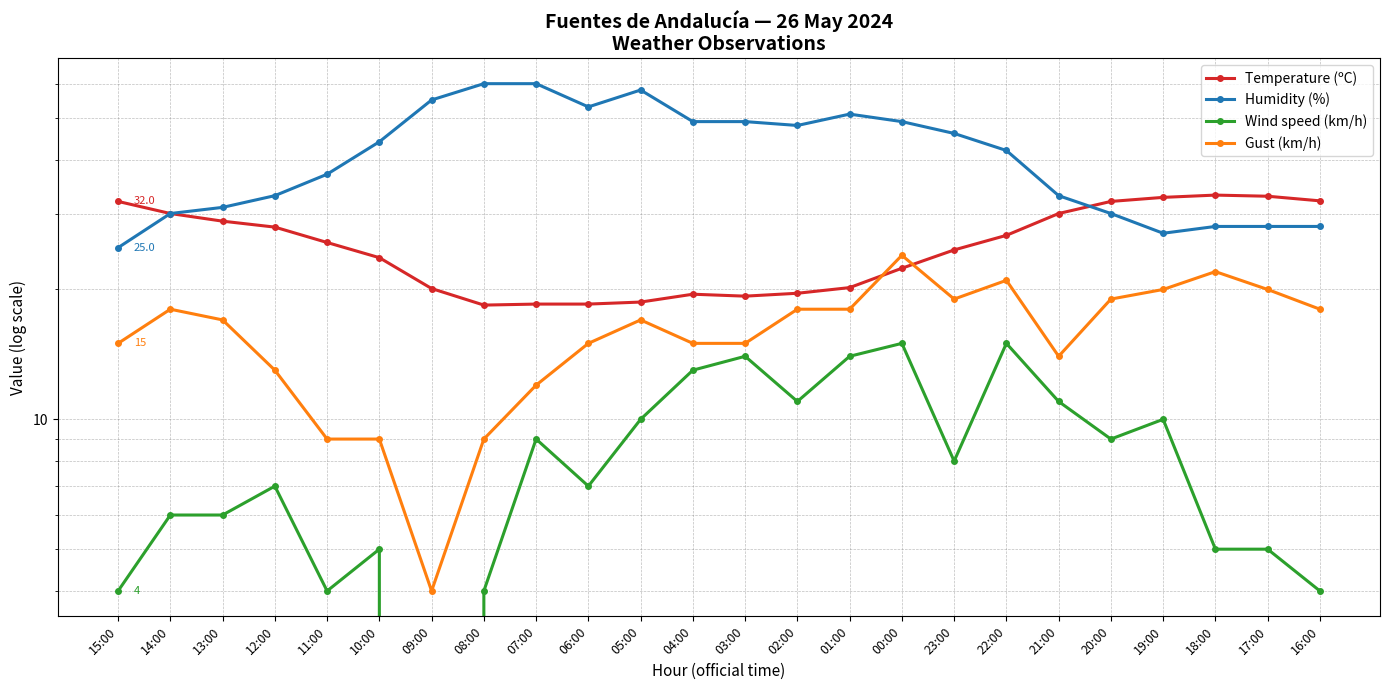

Where is the first local minimum for Humidity (%)?

06:00